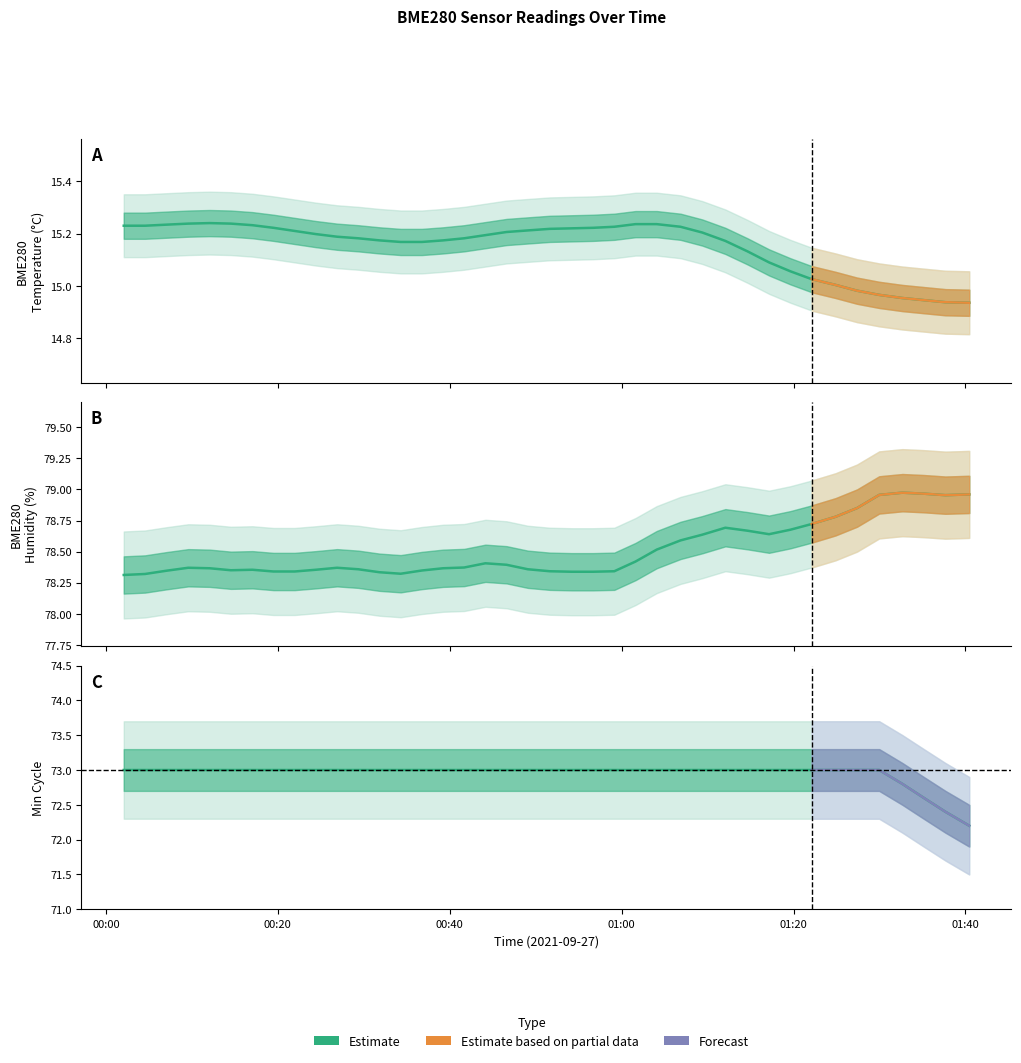

Between 2021/09/27 00:24:26 and 2021/09/27 00:39:14, which is larger?

2021/09/27 00:24:26